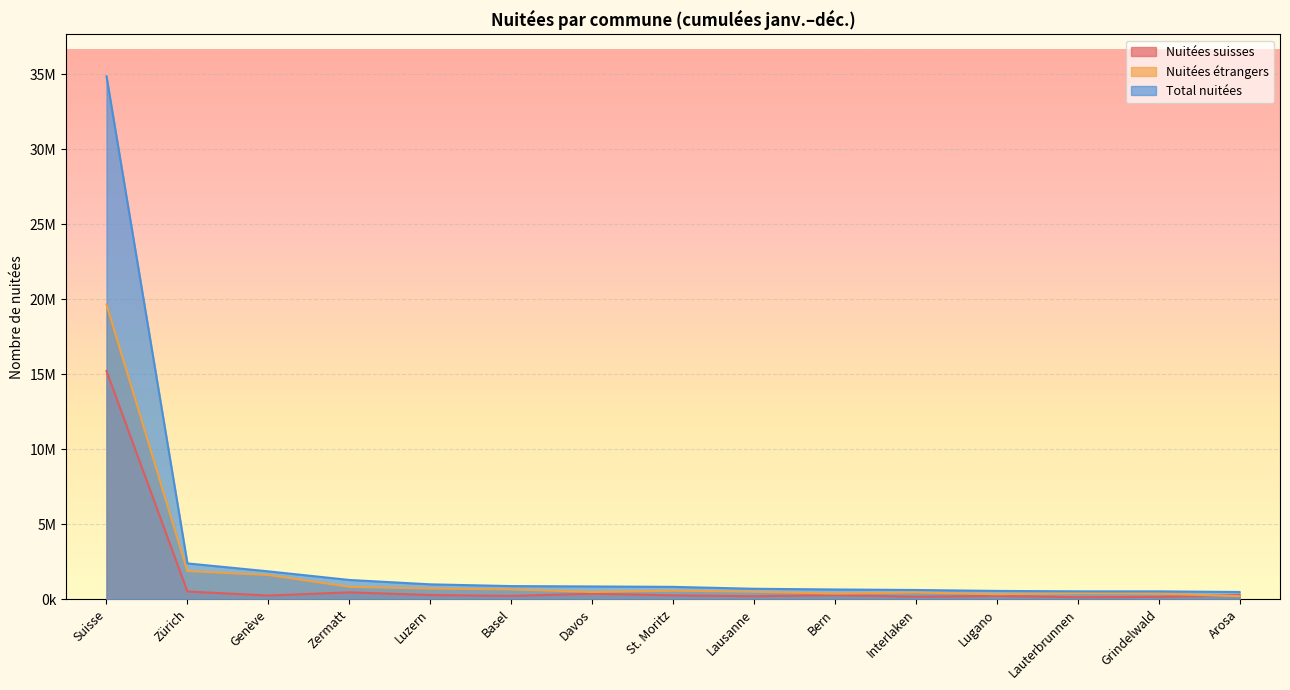

How many interior local valleys does the Nuitées étrangers series have?

3